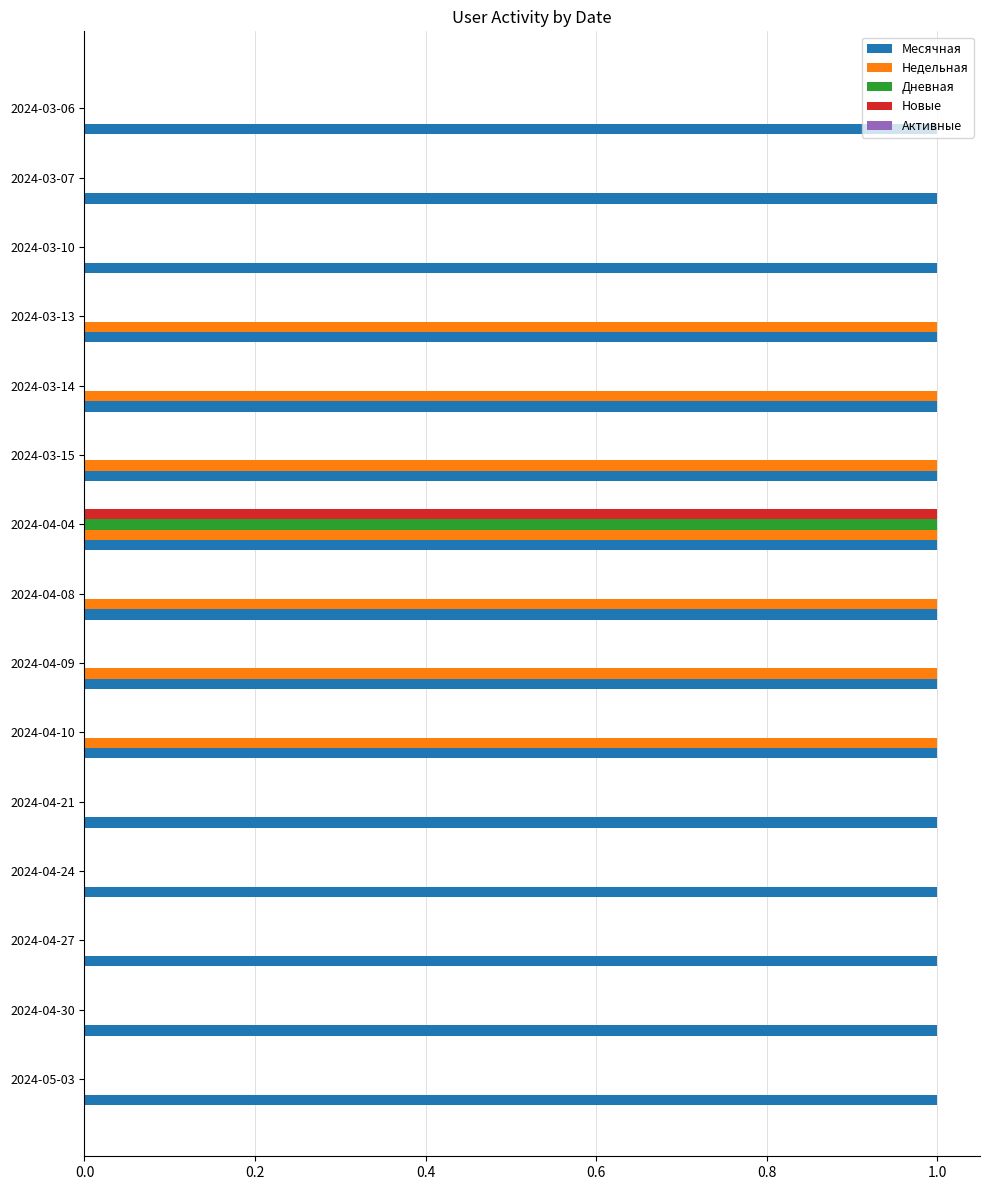

Between 2024-04-24 and 2024-03-13, which series saw the biggest shift?

Недельная